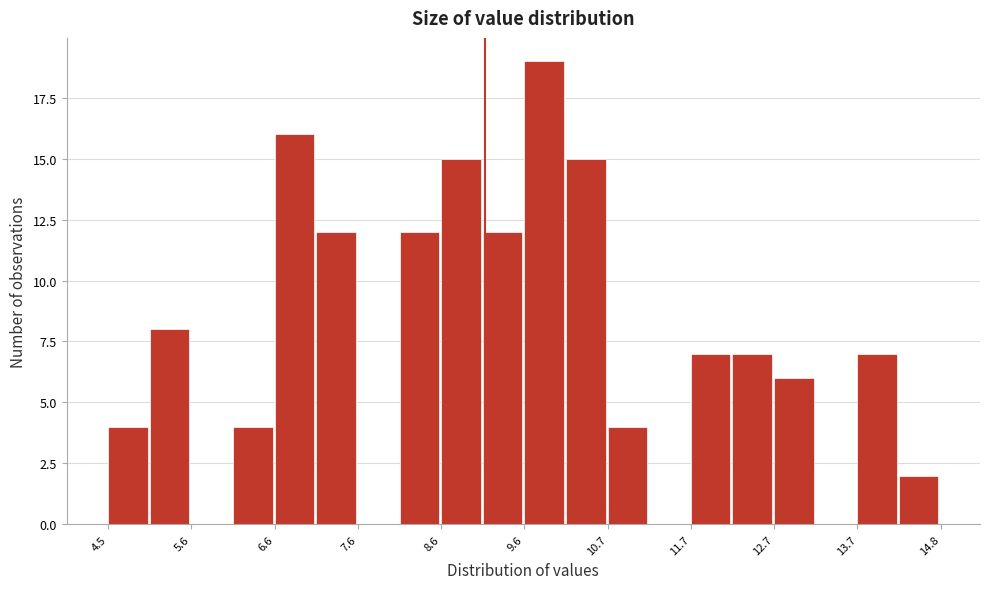

Read against the x-axis, roughly where is the centre of the tallest bar?

9.8